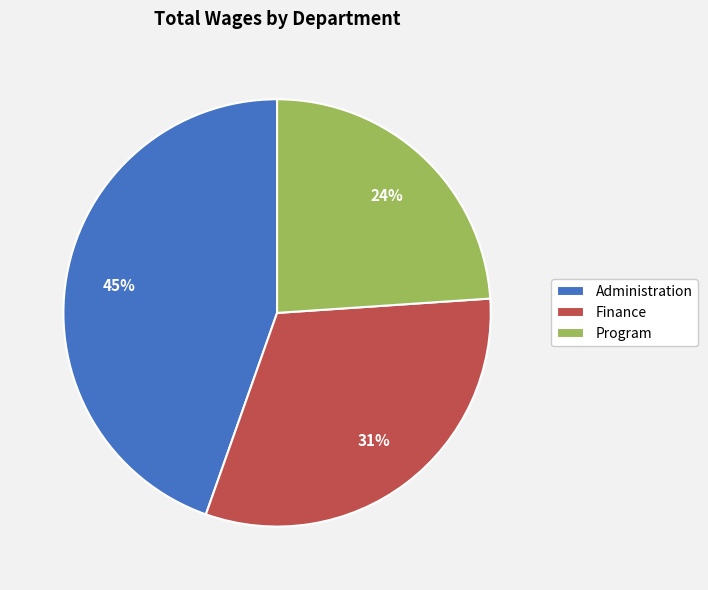

To the nearest percent, what is the difference between the Administration and Program slice percentages?

21%